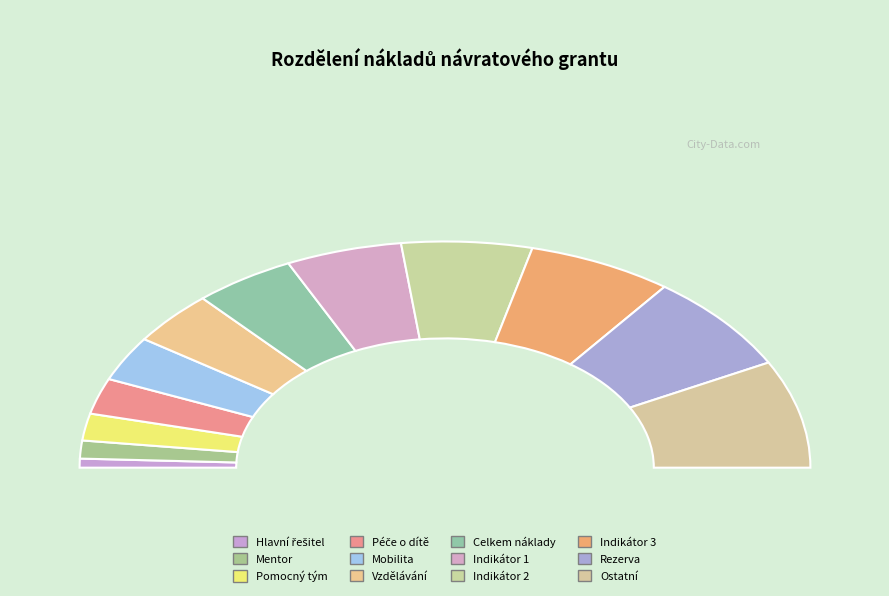

What percentage do 5 and 7 together represent?

15.4%